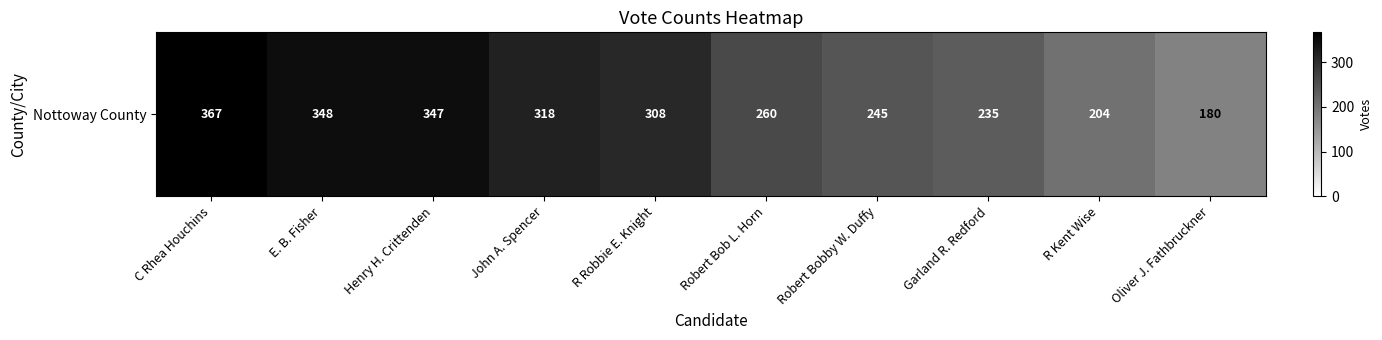

List the labels in order of value, largest first.

C Rhea Houchins, E. B. Fisher, Henry H. Crittenden, John A. Spencer, R Robbie E. Knight, Robert Bob L. Horn, Robert Bobby W. Duffy, Garland R. Redford, R Kent Wise, Oliver J. Fathbruckner